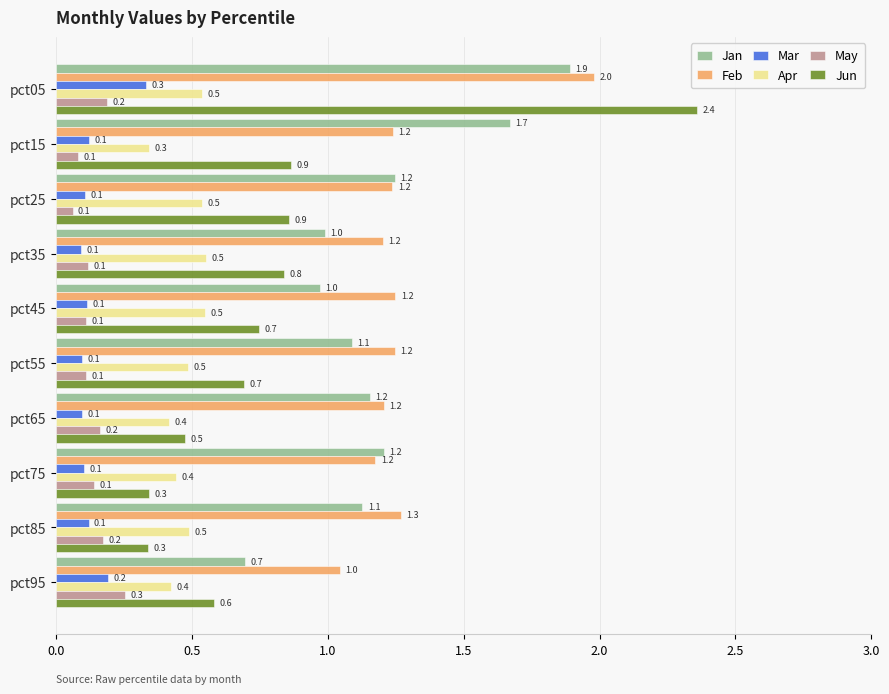

The value of Feb at pct55 is 0.5. True or false?

False